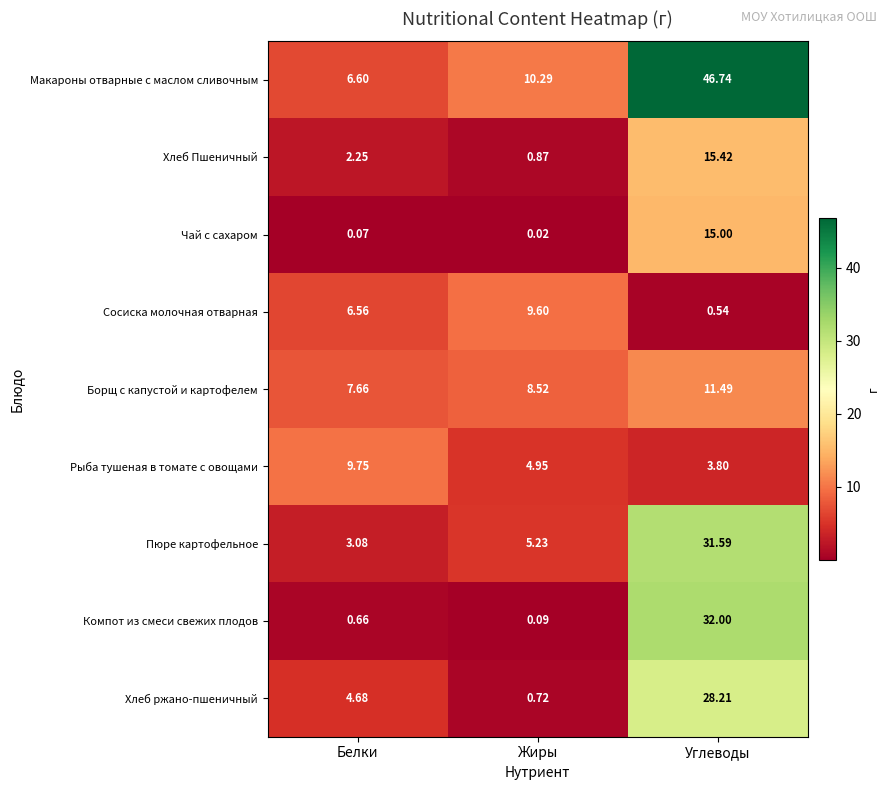

Rank the series at Жиры from highest to lowest value.

Макароны отварные с маслом сливочным, Сосиска молочная отварная, Борщ с капустой и картофелем, Пюре картофельное, Рыба тушеная в томате с овощами, Хлеб Пшеничный, Хлеб ржано-пшеничный, Компот из смеси свежих плодов, Чай с сахаром